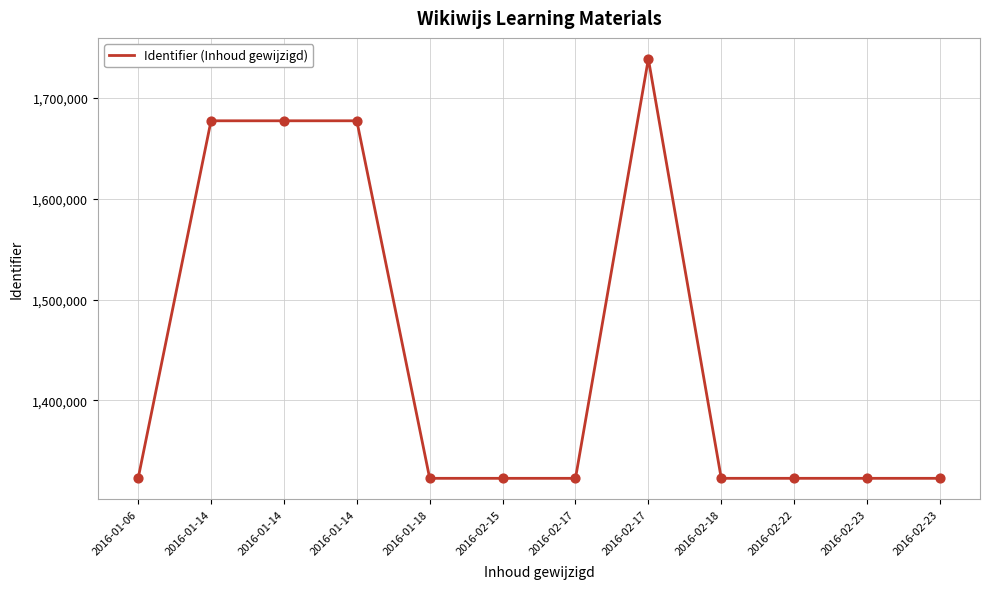

Which has a higher value, 2016-02-18 or 2016-01-06?

2016-02-18